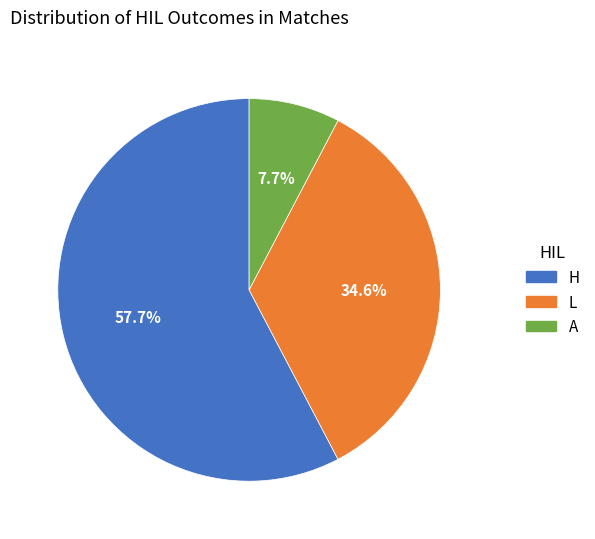

Is there any slice that represents more than half of the pie?

Yes